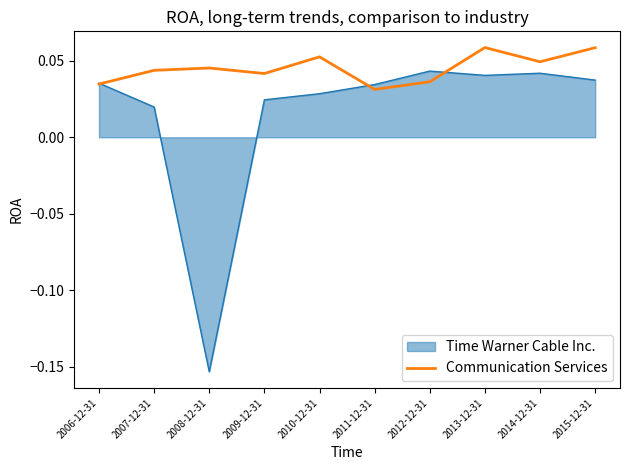

Rank the series by their average value, from lowest to highest.

Time Warner Cable Inc., Communication Services